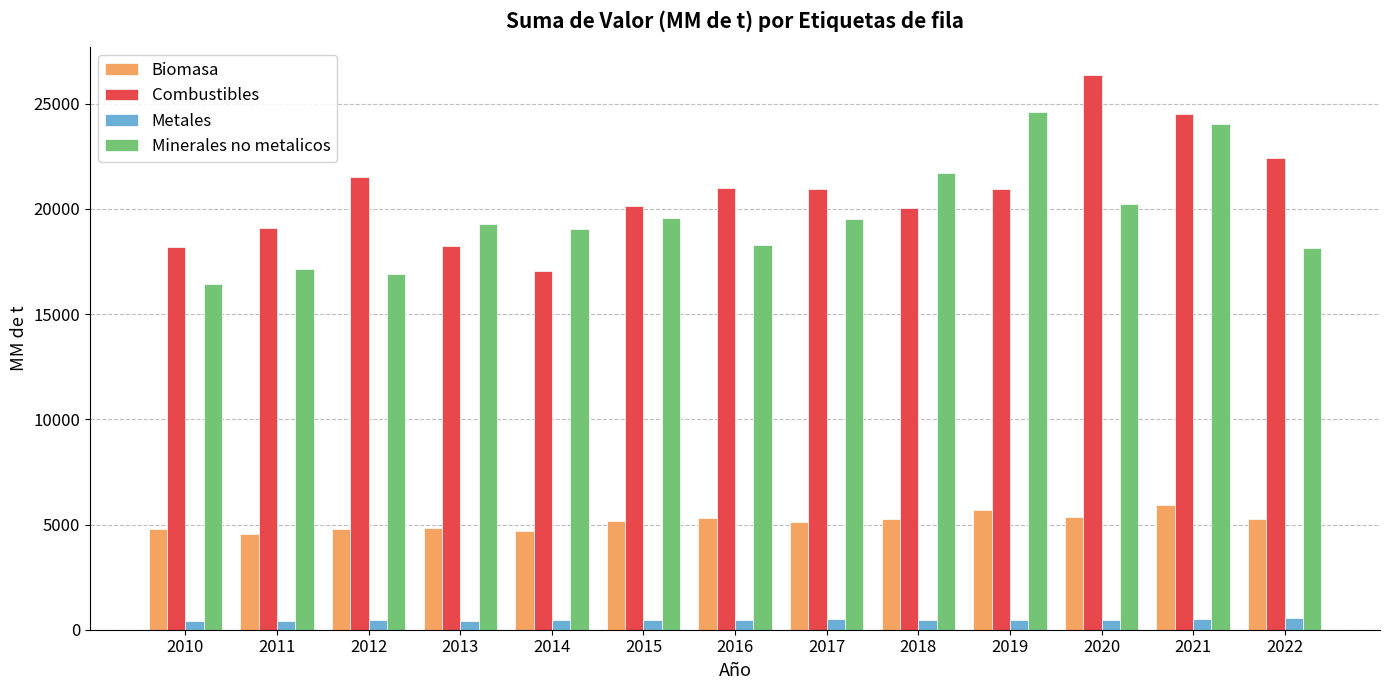

Rank the series by their maximum value, from highest to lowest.

Combustibles, Minerales no metalicos, Biomasa, Metales